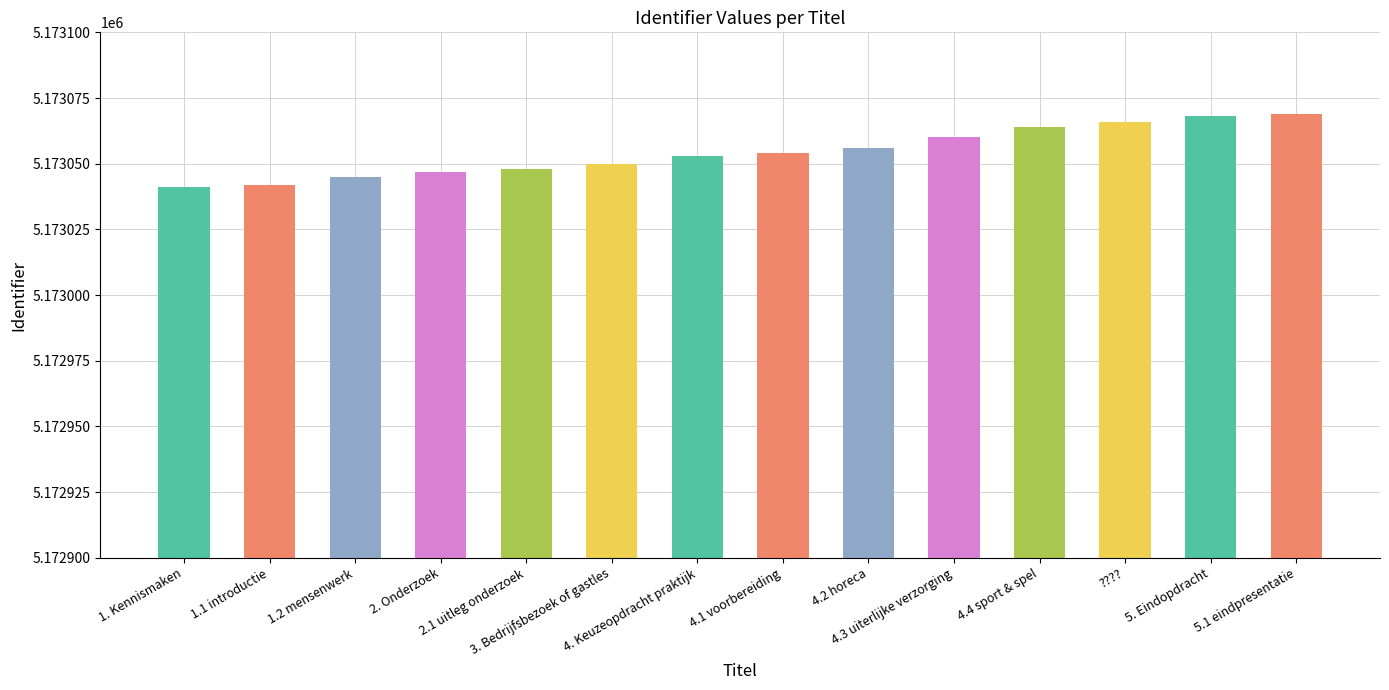

Which has a higher value, 3. Bedrijfsbezoek of gastles or 4.2 horeca?

4.2 horeca